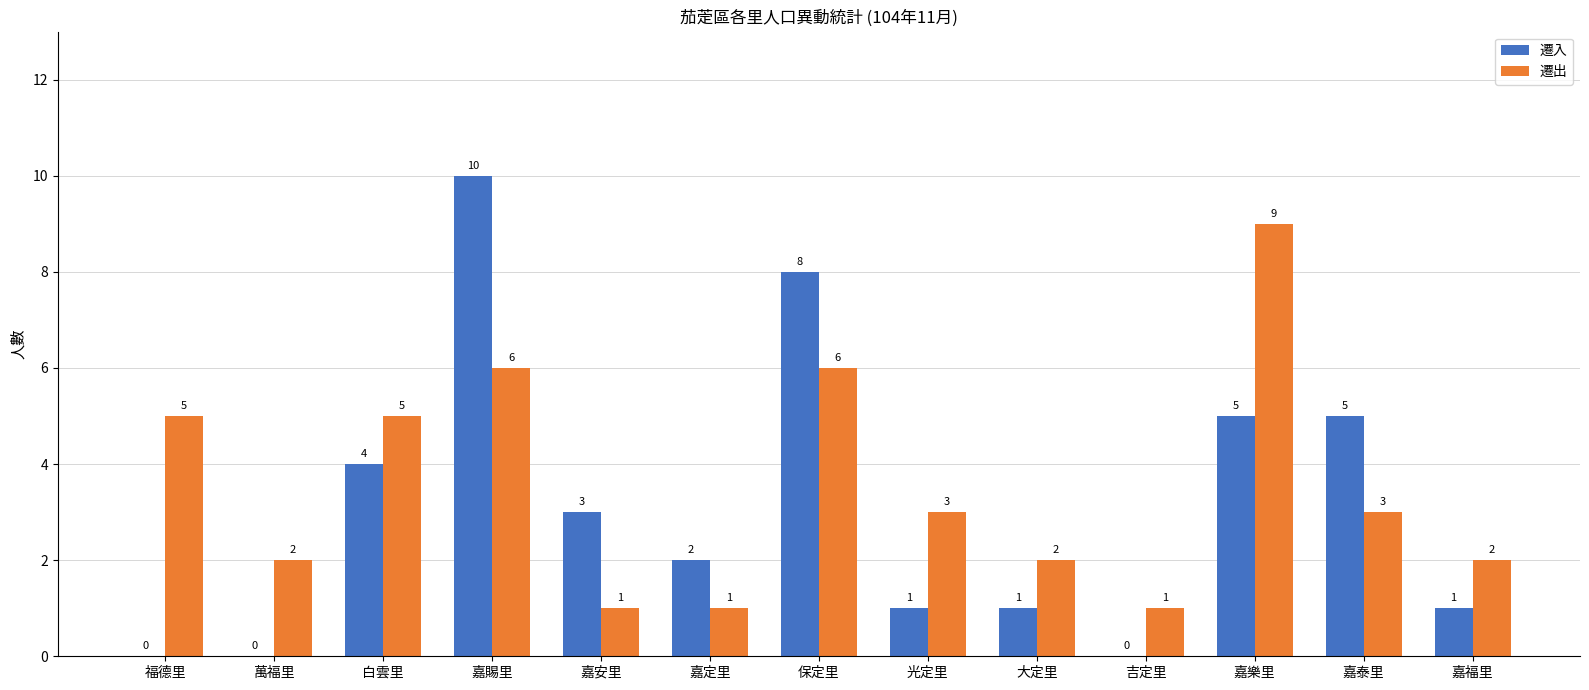

What are all the series names shown in the legend?

遷入, 遷出